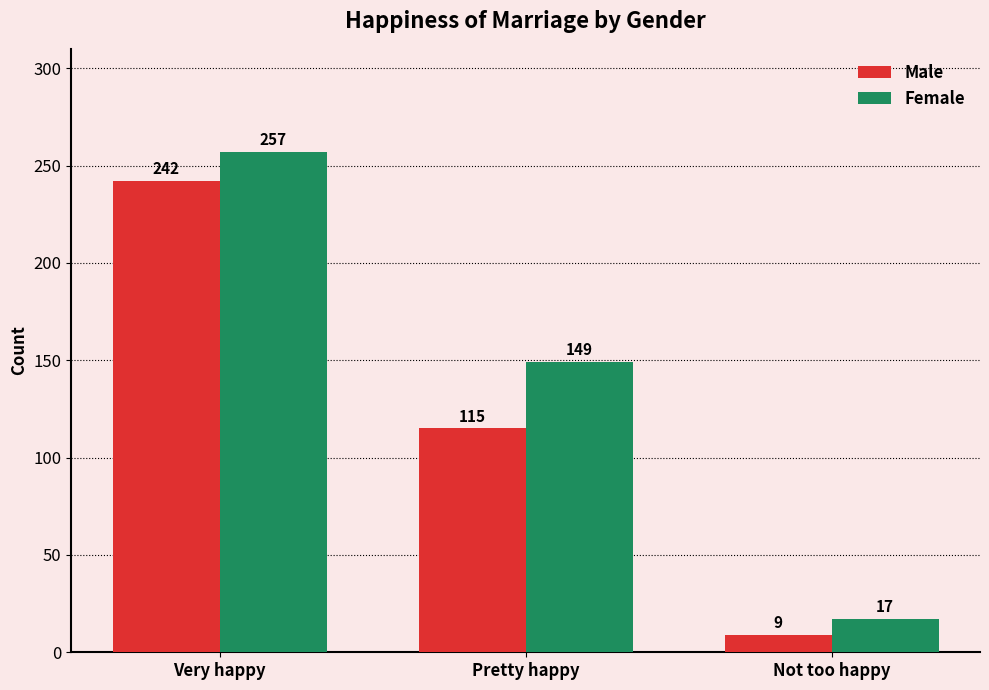

Rank the series at Pretty happy from lowest to highest value.

Male, Female